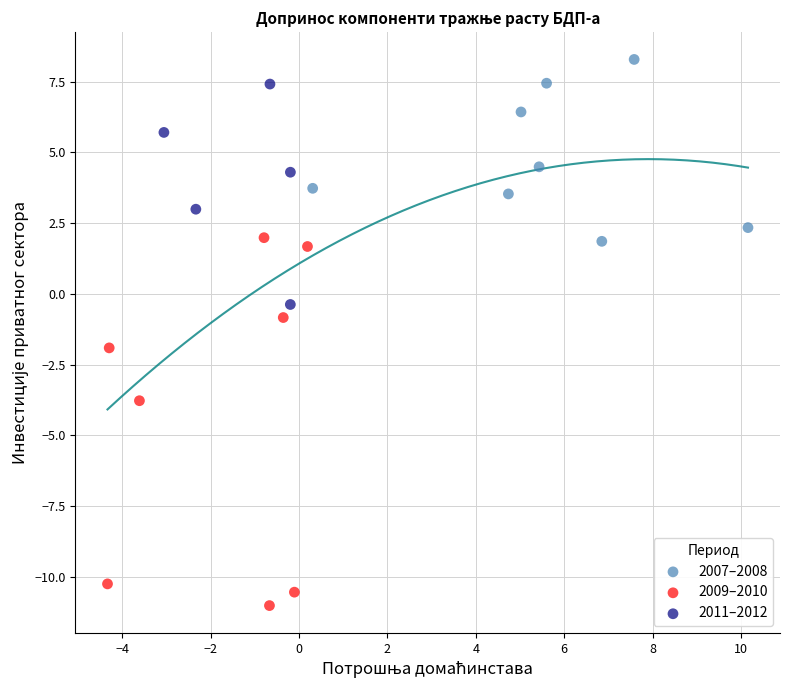

What are all the series names shown in the legend?

2007–2008, 2009–2010, 2011–2012